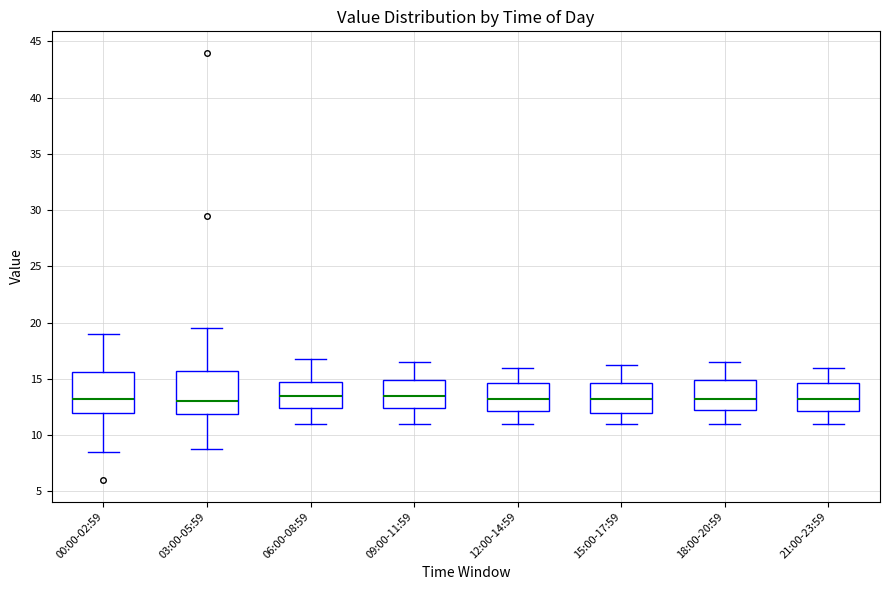

Reading left to right, transcribe this box plot: for each box, give where its median line is, the range the box spans, and where its two whiskers end, as read against the y-axis. The values are not printed on the chart, so give them approximately, as read against the axis.

00:00-02:59: median 13.5, box 12.0 to 15.5, whiskers 8.5 to 19.0
03:00-05:59: median 13.0, box 12.0 to 16.0, whiskers 9.0 to 19.5
06:00-08:59: median 13.5, box 12.5 to 15.0, whiskers 11.0 to 17.0
09:00-11:59: median 13.5, box 12.5 to 15.0, whiskers 11.0 to 16.5
12:00-14:59: median 13.5, box 12.0 to 14.5, whiskers 11.0 to 16.0
15:00-17:59: median 13.5, box 12.0 to 14.5, whiskers 11.0 to 16.5
18:00-20:59: median 13.5, box 12.5 to 15.0, whiskers 11.0 to 16.5
21:00-23:59: median 13.5, box 12.0 to 14.5, whiskers 11.0 to 16.0